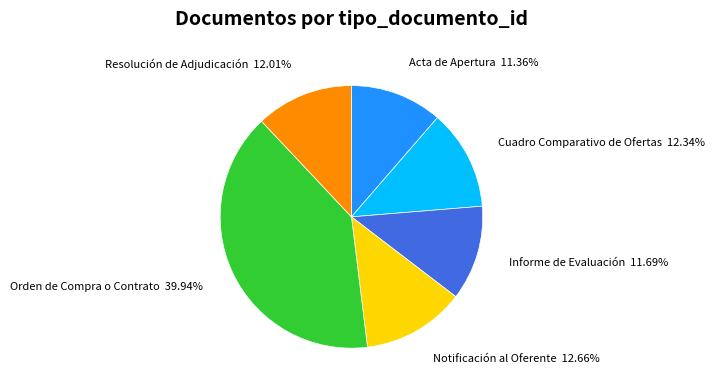

What is the total percentage of Notificación al Oferente and Orden de Compra o Contrato?

52.6%